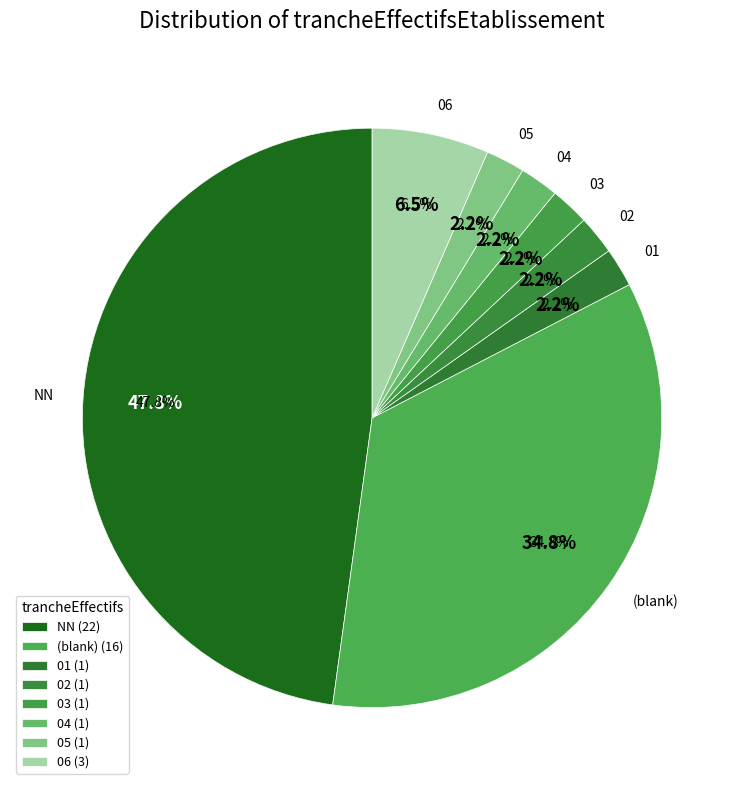

True or false: NN accounts for 61% of the total.

True